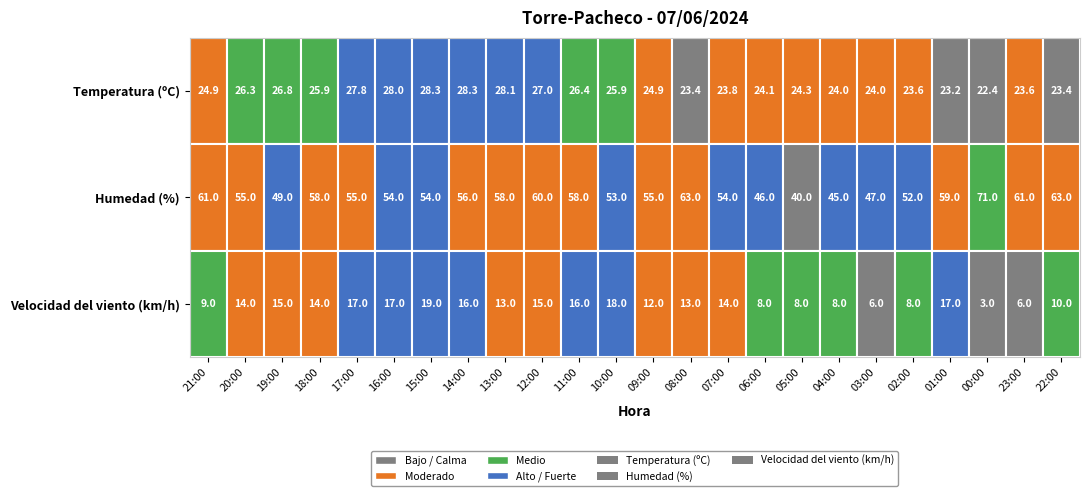

Where is Temperatura (ºC) nearest to the value 25?

21:00